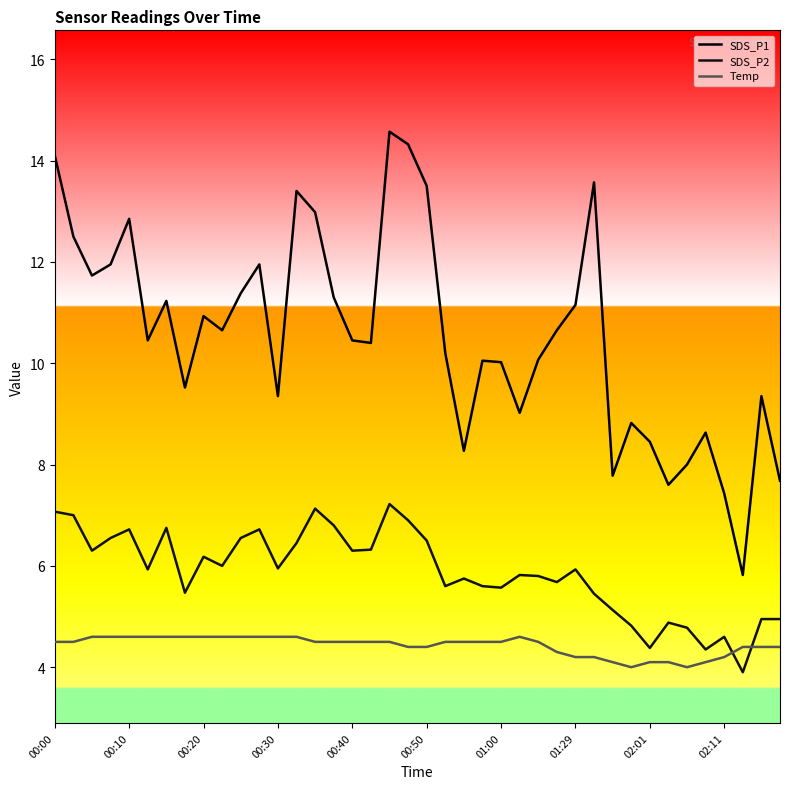

At how many categories does at least one series exceed 13?

6